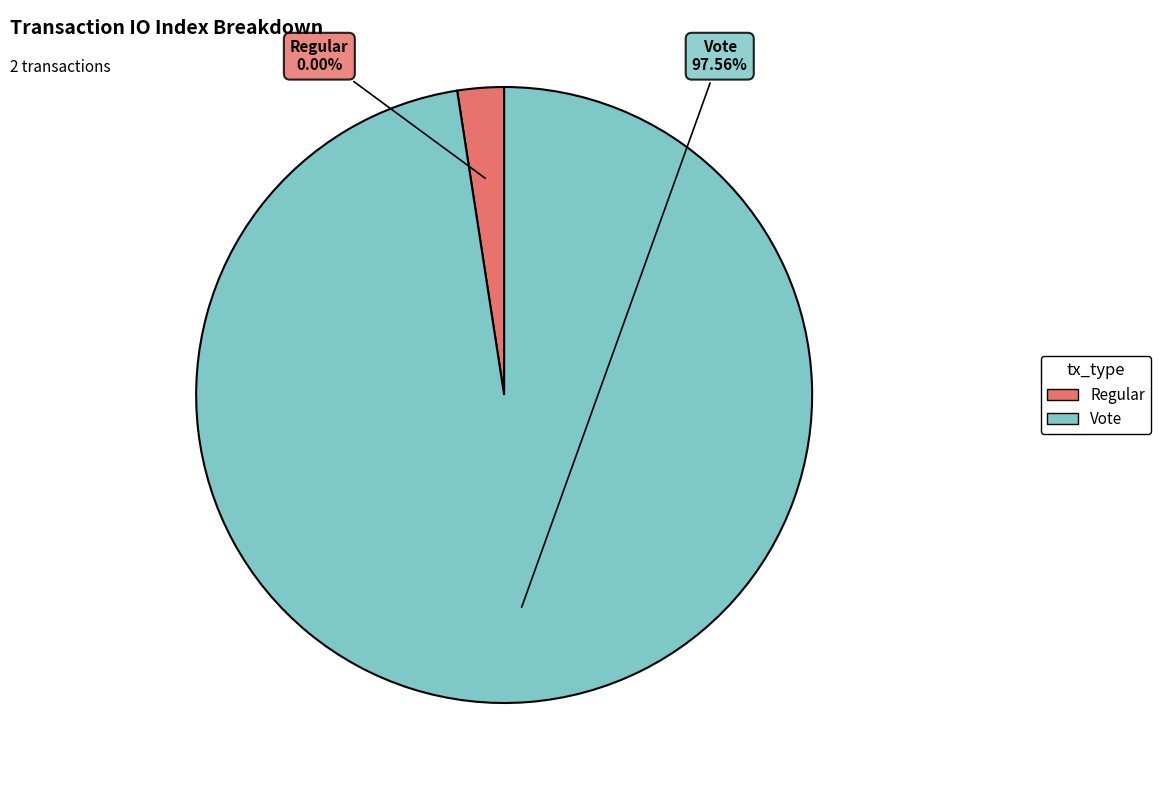

To the nearest percent, what is the average slice percentage?

50%